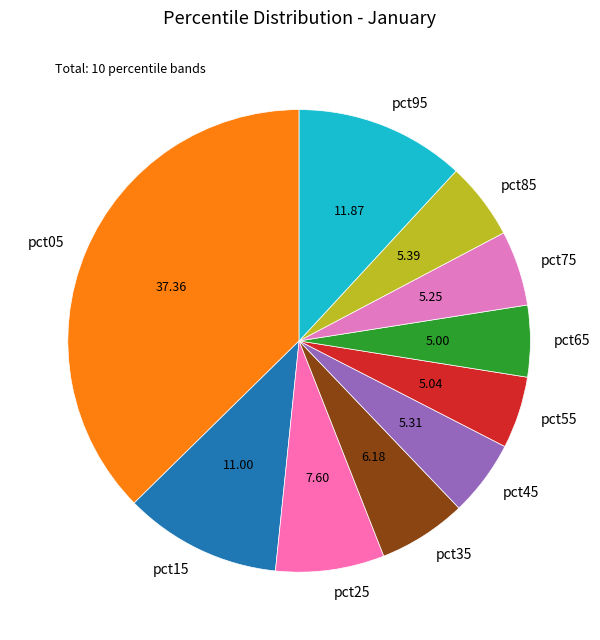

How many slices are in this pie chart?

10